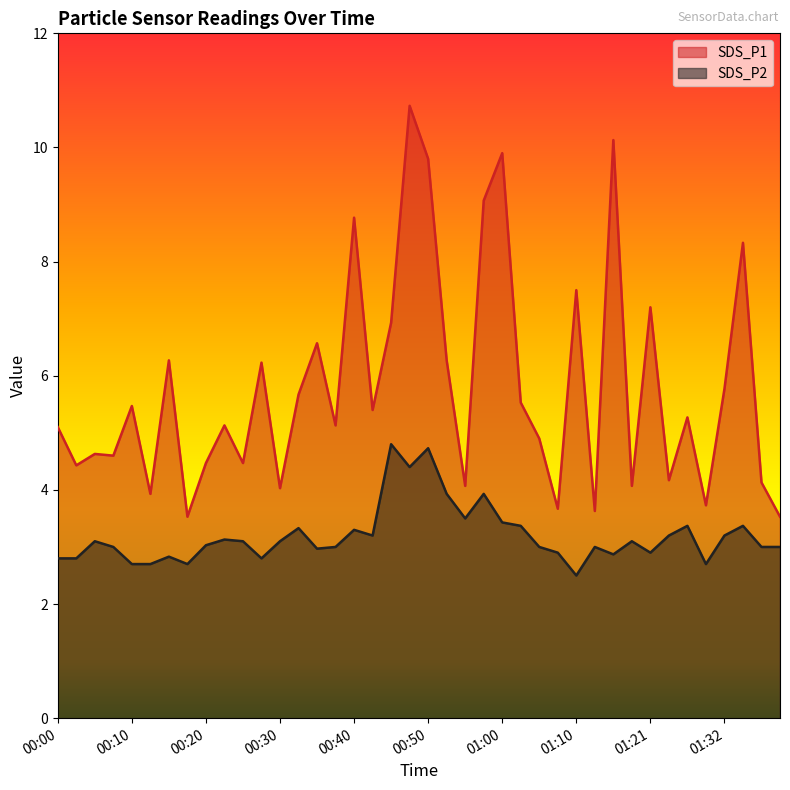

At which label is SDS_P1 closest to 7?

00:45